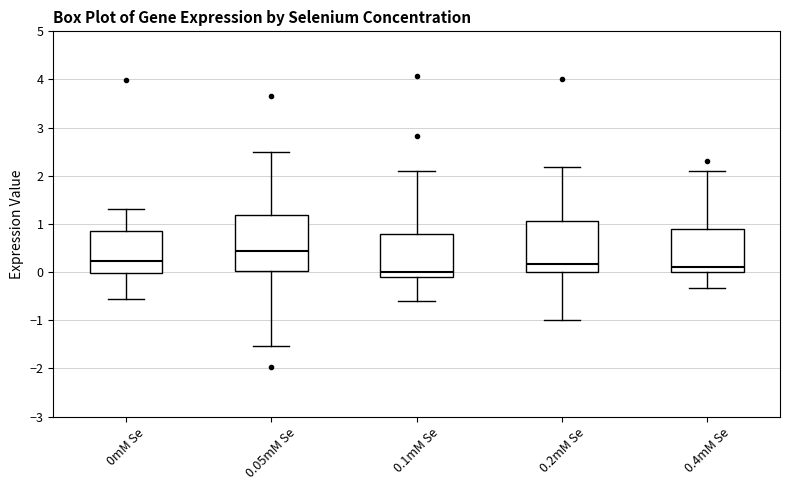

Reading left to right, transcribe this box plot: for each box, give where its median line is, the range the box spans, and where its two whiskers end, as read against the y-axis. The values are not printed on the chart, so give them approximately, as read against the axis.

0mM Se: median 0.2, box 0.0 to 0.8, whiskers -0.6 to 1.3
0.05mM Se: median 0.4, box 0.0 to 1.2, whiskers -1.5 to 2.5
0.1mM Se: median 0.0, box -0.1 to 0.8, whiskers -0.6 to 2.1
0.2mM Se: median 0.2, box 0.0 to 1.1, whiskers -1.0 to 2.2
0.4mM Se: median 0.1, box 0.0 to 0.9, whiskers -0.3 to 2.1